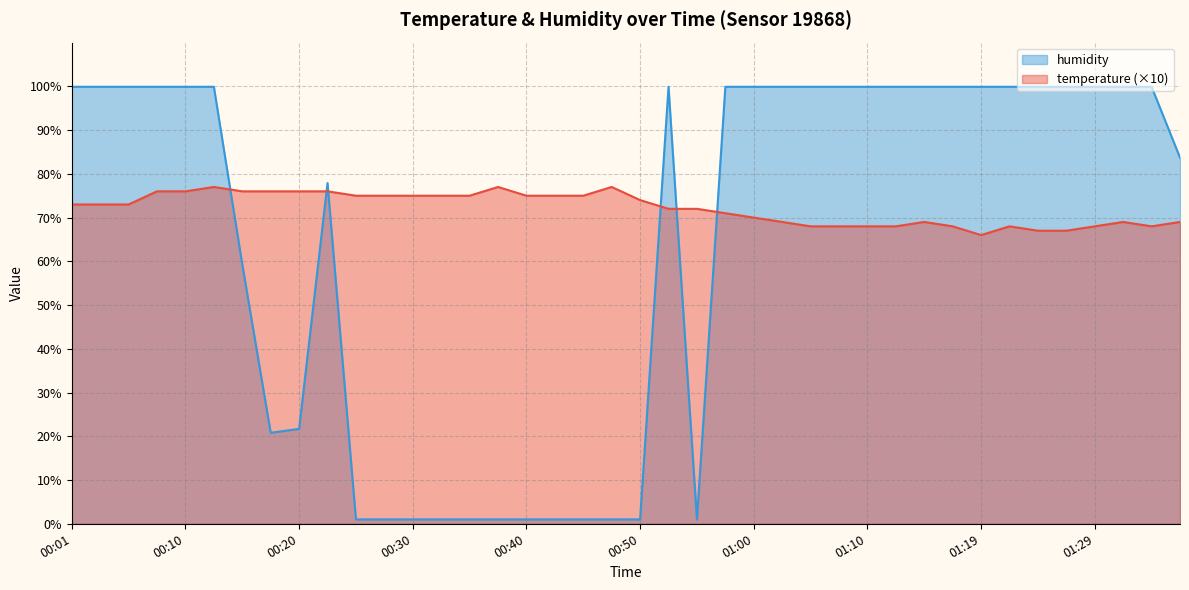

What is the difference between the maximum and minimum values in the temperature series?

11.0